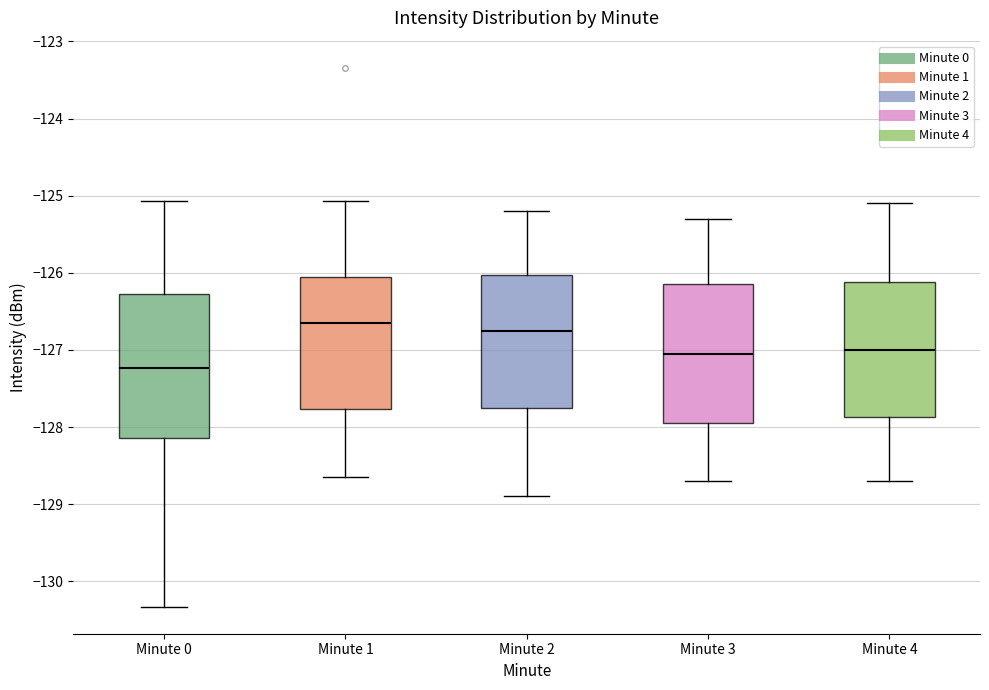

Where is the lower edge of the box for Minute 2 on the y-axis? The values are not printed on the chart, so give them approximately, as read against the axis.

-127.7